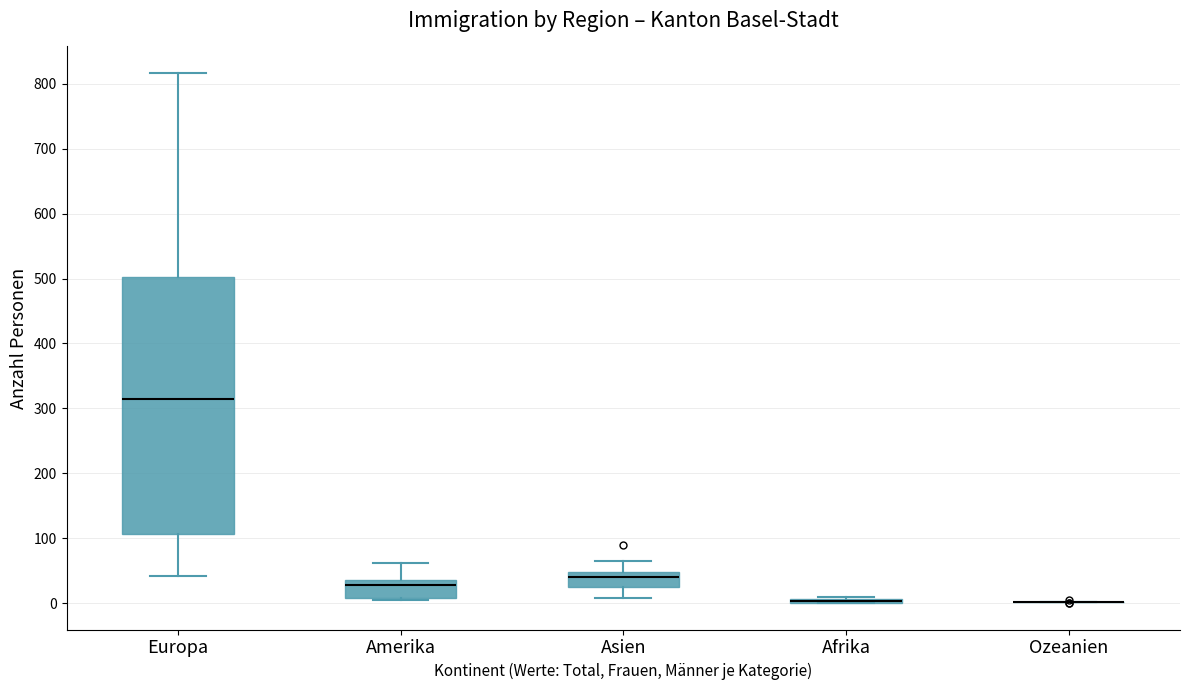

Which box is the tallest, from its lower edge to its upper edge?

Europa